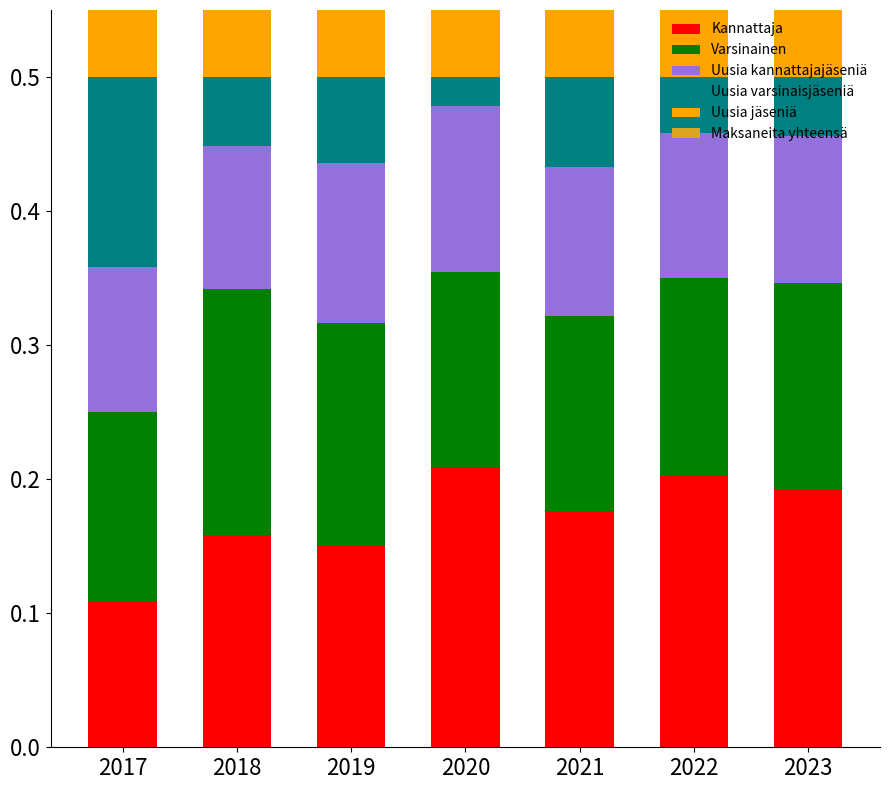

Which has a higher value, 2019 or 2018?

2018